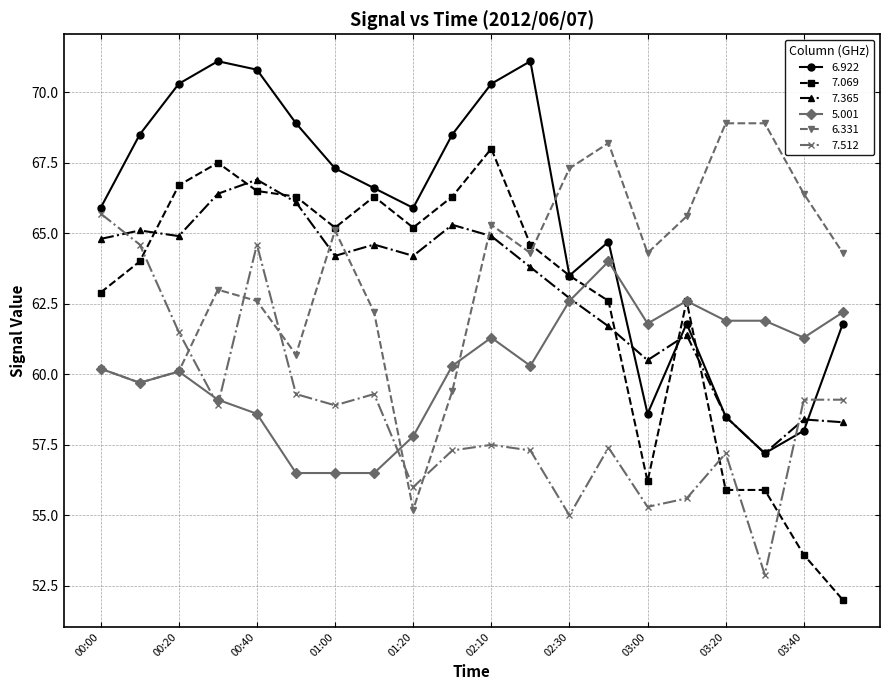

List the series in order of their peak value, highest first.

6.922, 6.331, 7.069, 7.365, 7.512, 5.001